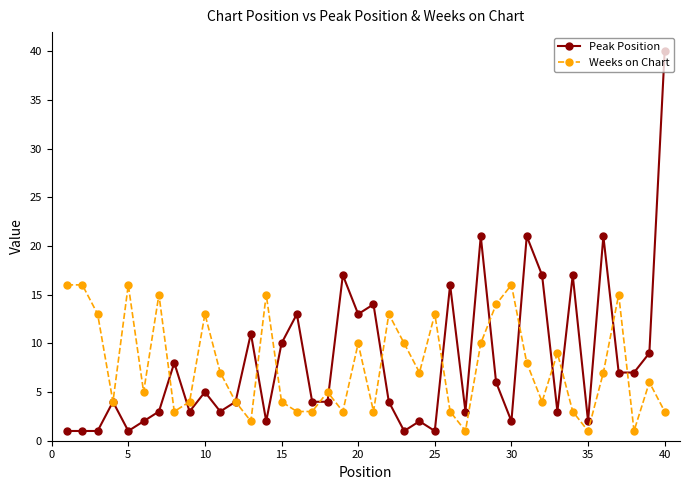

True or false: Peak Position has more than 1 interior local peaks.

True